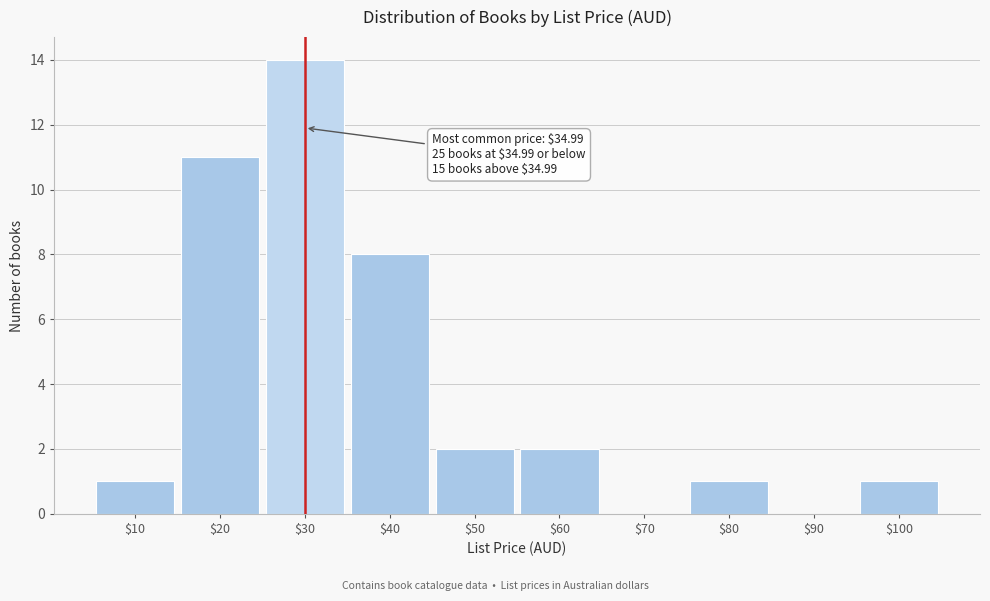

The chart shows a value of 8 at $40. True or false?

True